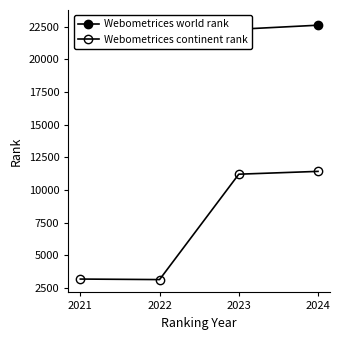

Which has a higher value, 2023 or 2022?

2022